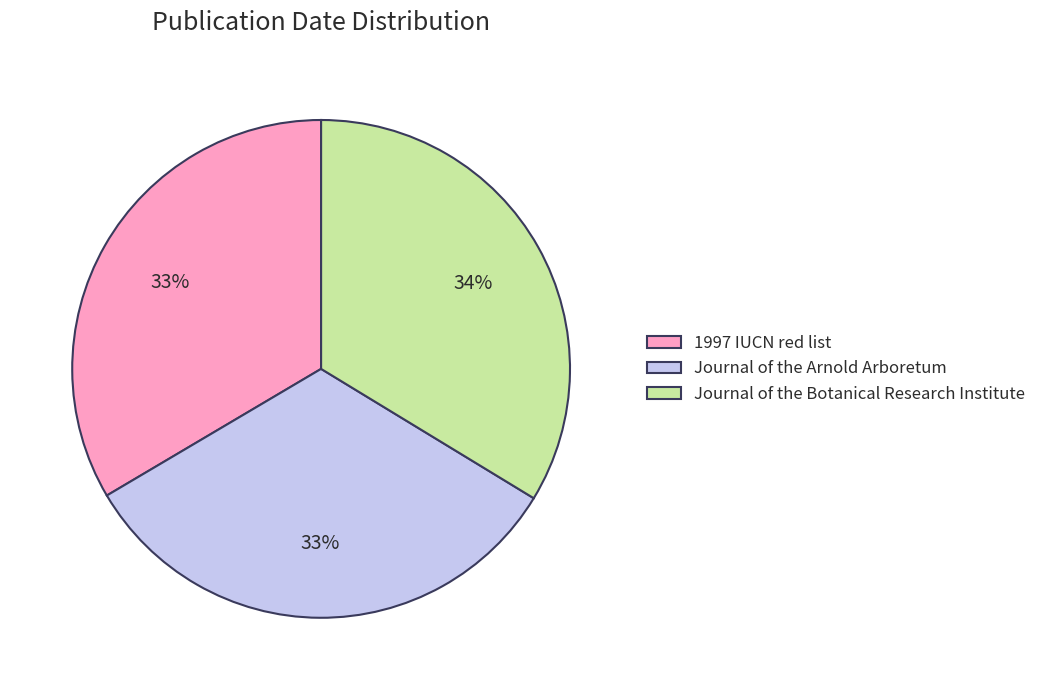

Count the number of slices in the pie.

3